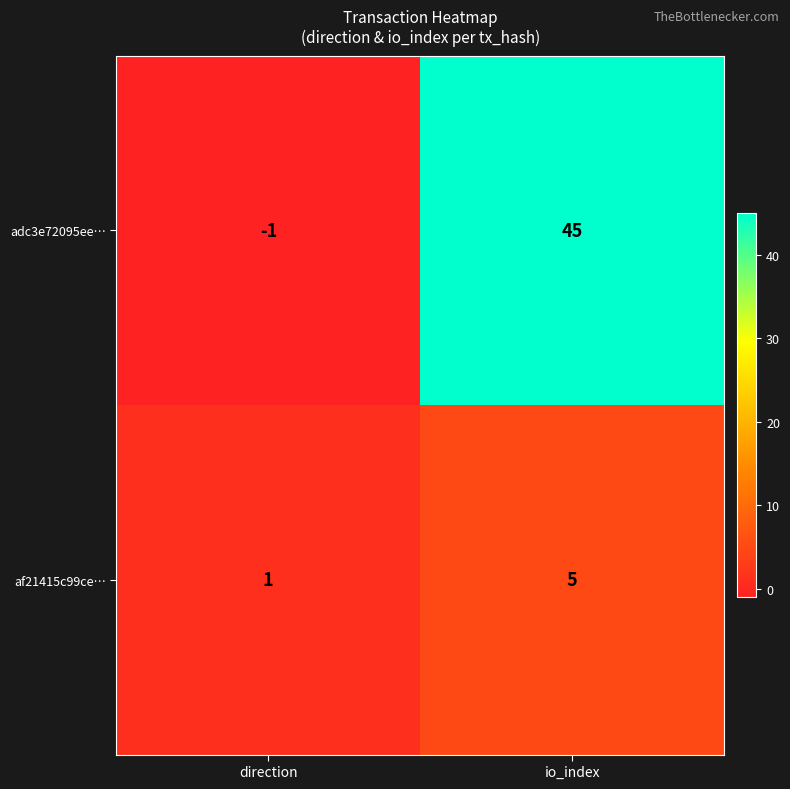

True or false: adc3e72095ee… has a value of 45 at io_index.

True